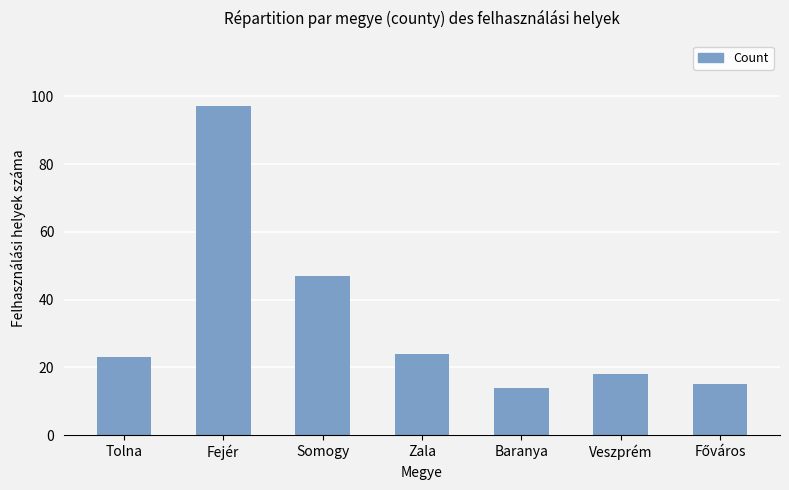

True or false: the data shows 7 at Veszprém.

False